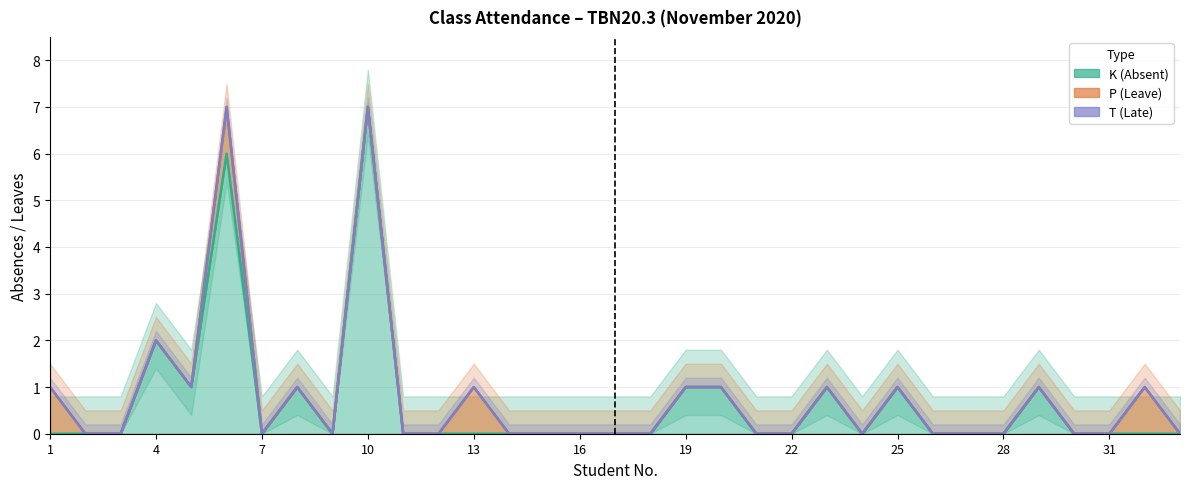

Reading right to left, transcribe all the data shown in this chart.

K (Absent): 33=0	32=0	31=0	30=0	29=1	28=0	27=0	26=0	25=1	24=0	23=1	22=0	21=0	20=1	19=1	18=0	17=0	16=0	15=0	14=0	13=0	12=0	11=0	10=7	9=0	8=1	7=0	6=6	5=1	4=2	3=0	2=0	1=0
P (Leave): 33=0	32=1	31=0	30=0	29=0	28=0	27=0	26=0	25=0	24=0	23=0	22=0	21=0	20=0	19=0	18=0	17=0	16=0	15=0	14=0	13=1	12=0	11=0	10=0	9=0	8=0	7=0	6=1	5=0	4=0	3=0	2=0	1=1
T (Late): 33=0	32=0	31=0	30=0	29=0	28=0	27=0	26=0	25=0	24=0	23=0	22=0	21=0	20=0	19=0	18=0	17=0	16=0	15=0	14=0	13=0	12=0	11=0	10=0	9=0	8=0	7=0	6=0	5=0	4=0	3=0	2=0	1=0